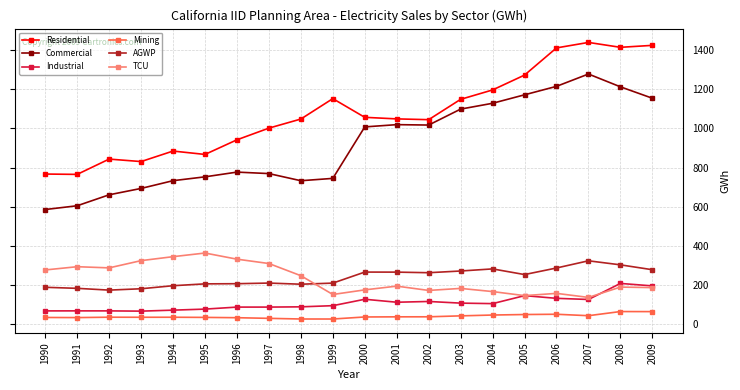

In AGWP, how many points are higher than both neighbors (excluding endpoints)?

4